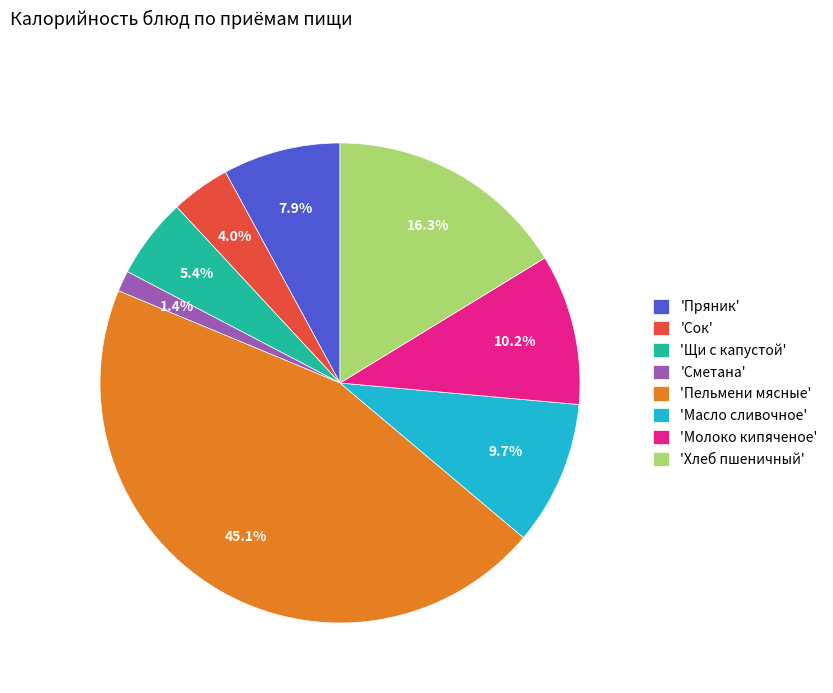

How much of the chart is everything except 'Молоко кипяченое'?

89.8%